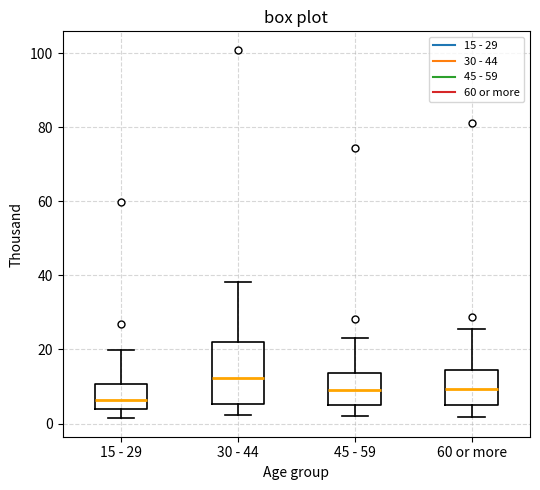

Which box's median line is the lowest?

15 - 29